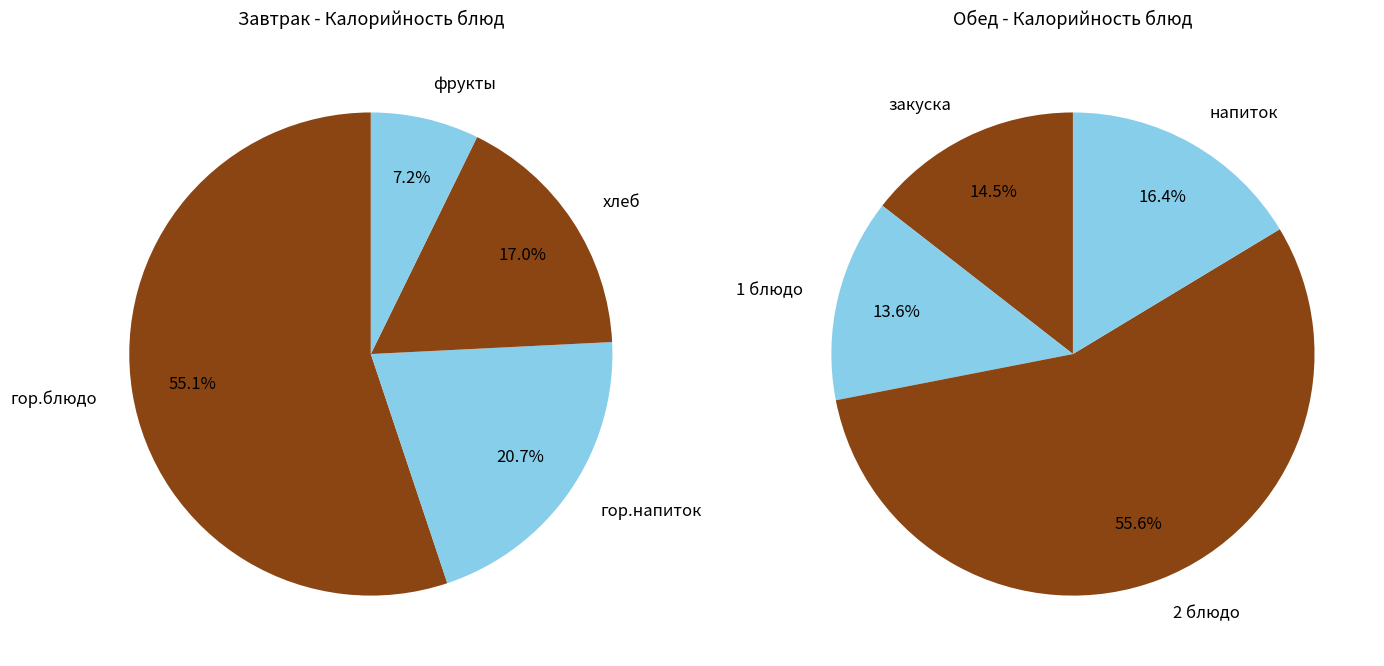

Rank the categories by Завтрак value from highest to lowest.

0, 1, 2, 3